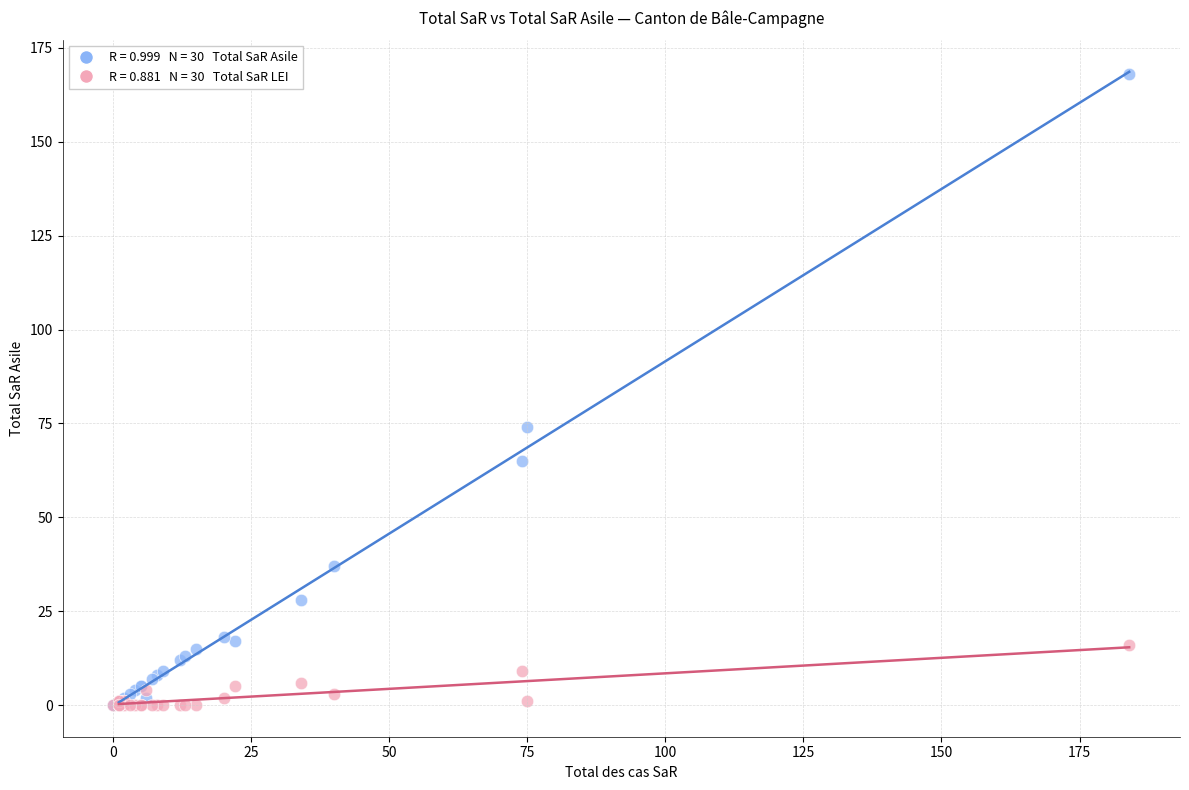

Across all series, what Y value is closest to 84?

74